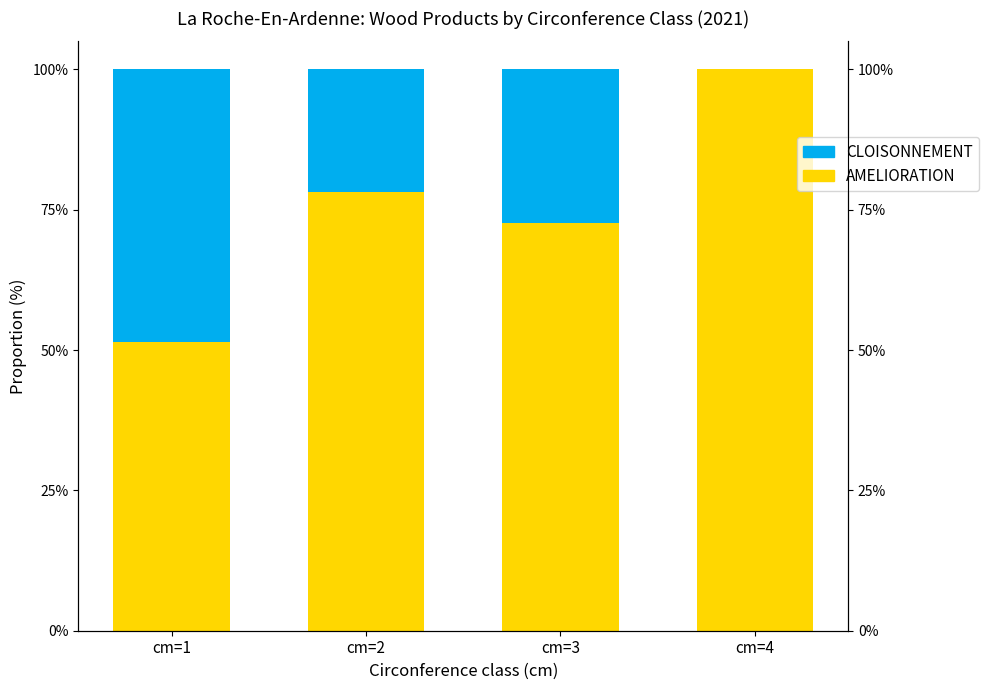

At cm=3, list the series in order from largest to smallest.

AMELIORATION, CLOISONNEMENT